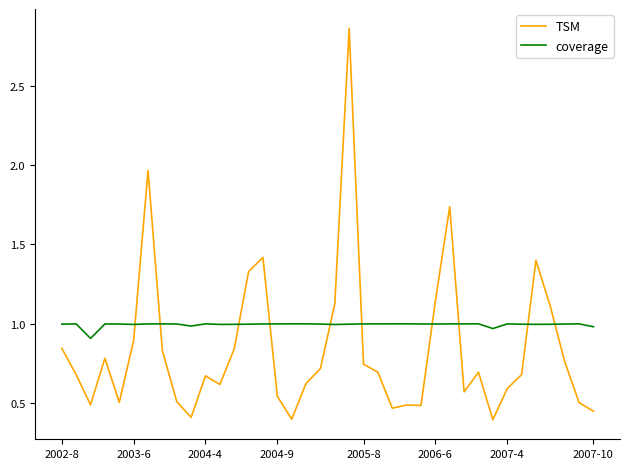

What is the difference between the maximum and minimum values in the TSM series?

2.5